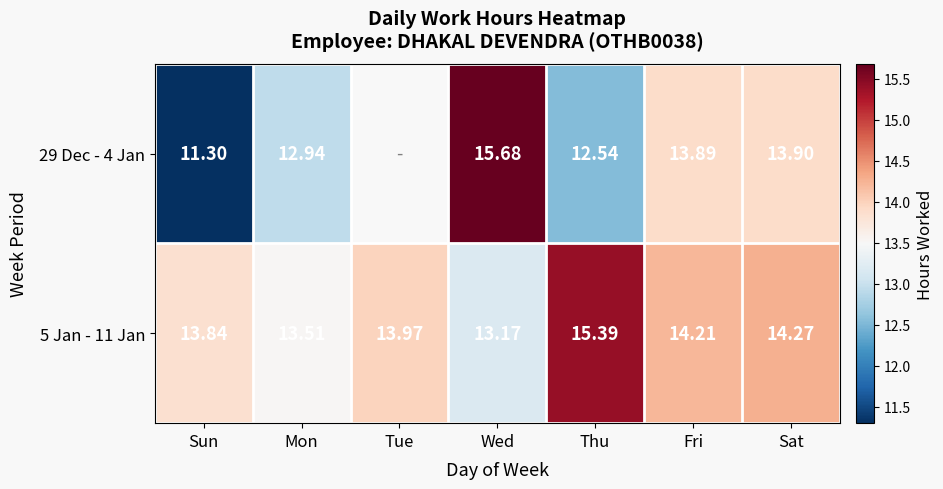

Is it true that 5 Jan - 11 Jan equals 23.2 at Sat?

False